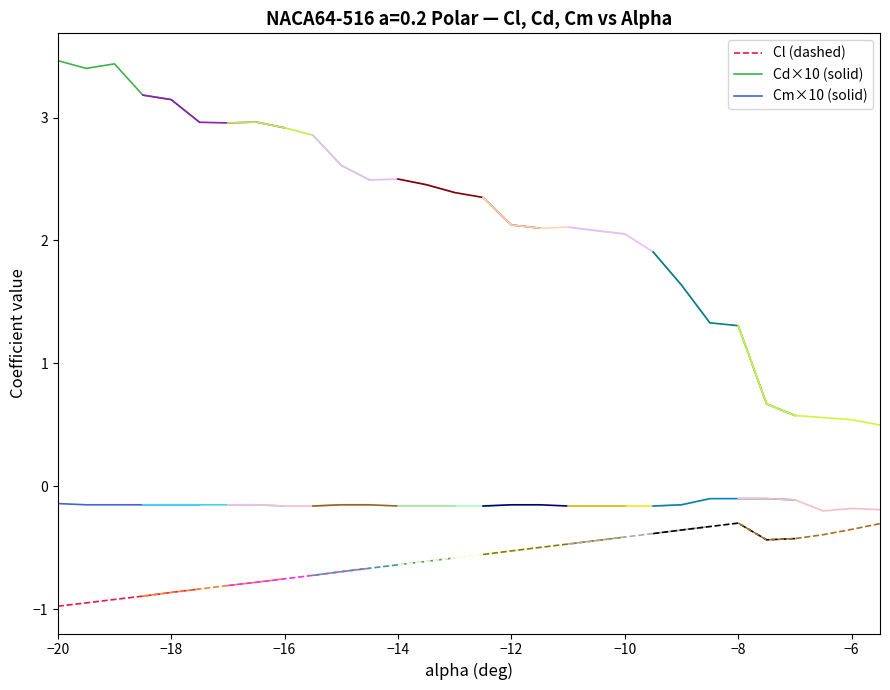

True or false: Cl (dashed) and Cm×10 (solid) cross at least once.

False